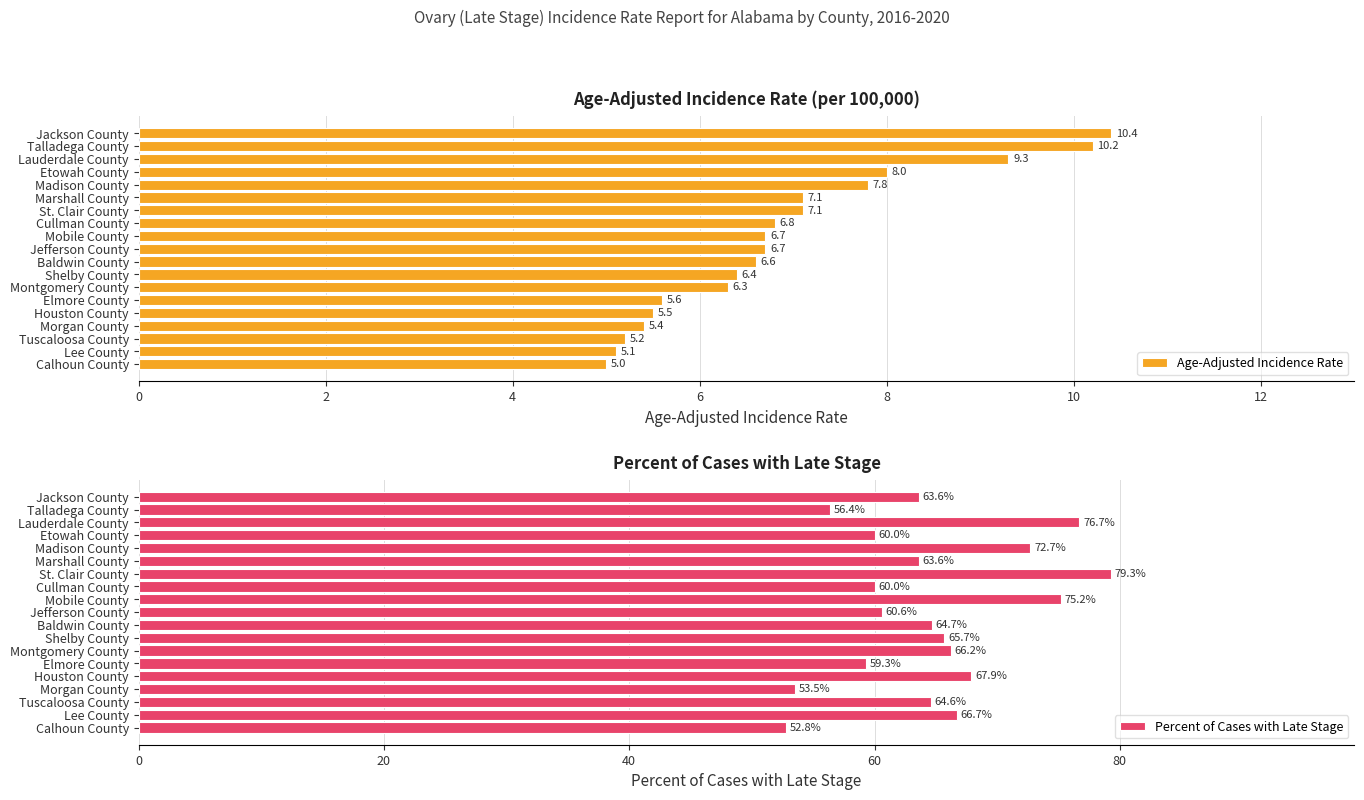

Which series has the widest spread of values?

Percent of Cases with Late Stage